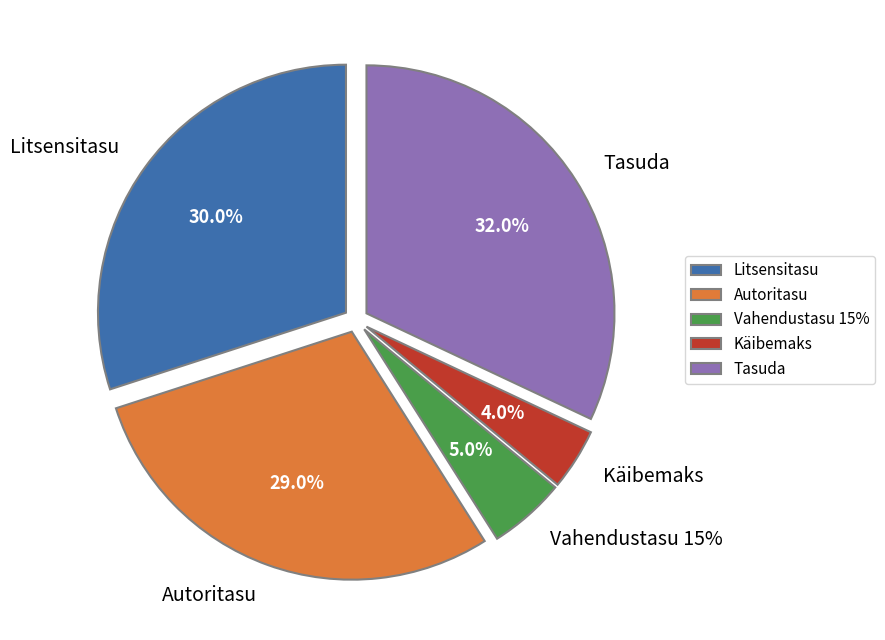

What is the change in value from Litsensitasu to Autoritasu?

-1